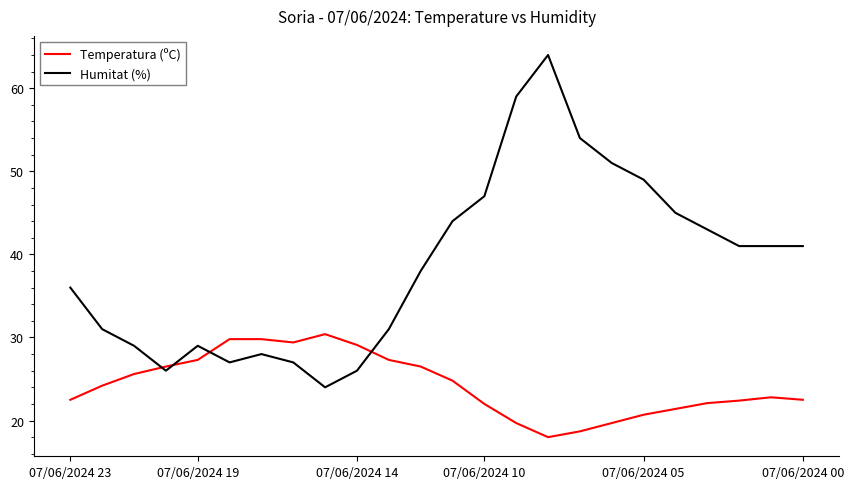

Count the number of categories in the chart.

24